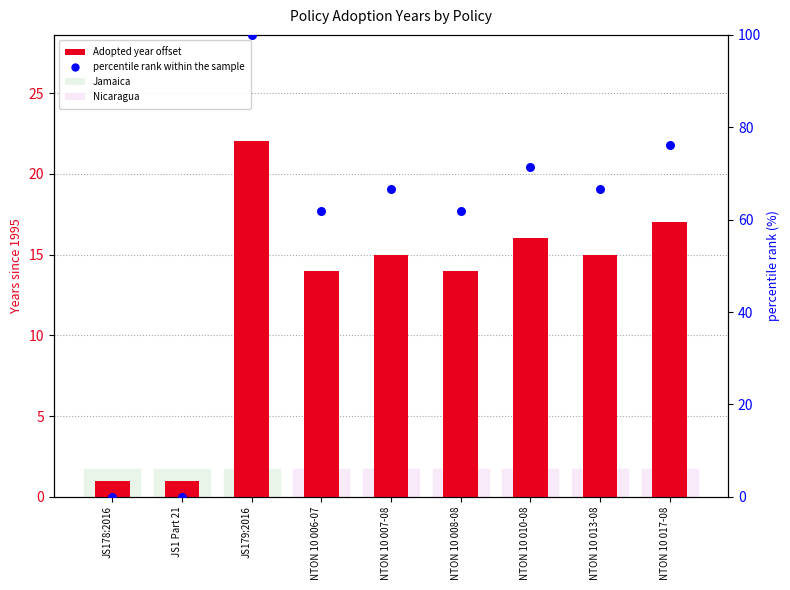

Which series has the largest Y range (max minus min)?

percentile rank within sample